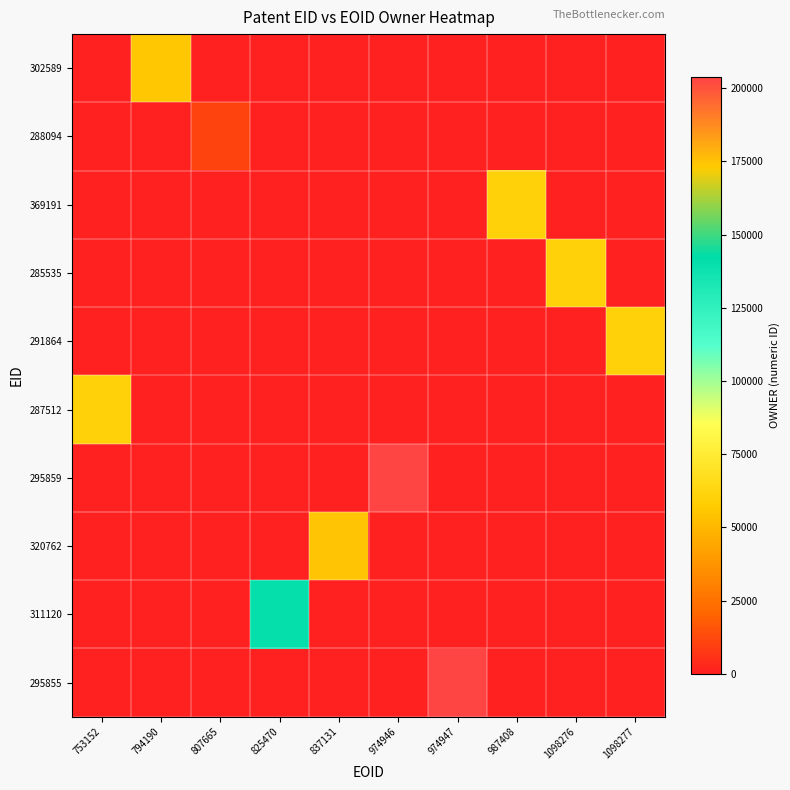

Which has a higher value, 974946 or 974947?

974946